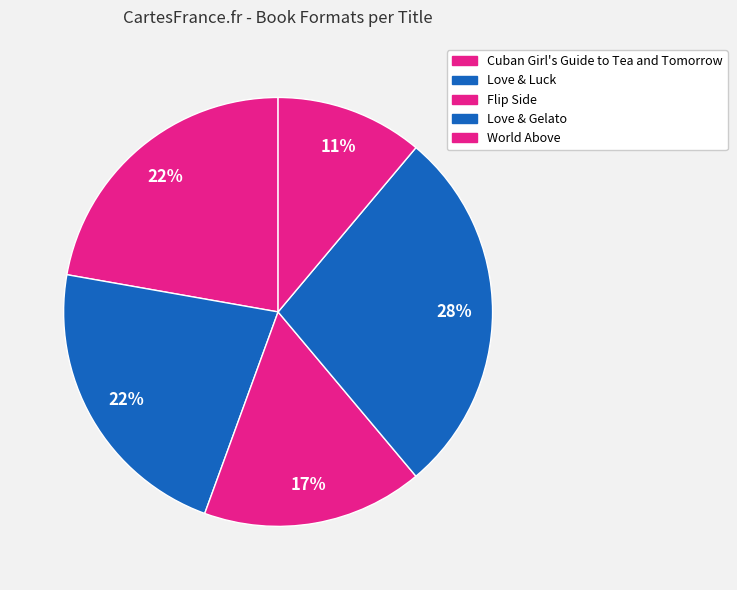

Is the sum of World Above and Love & Luck greater than half?

No